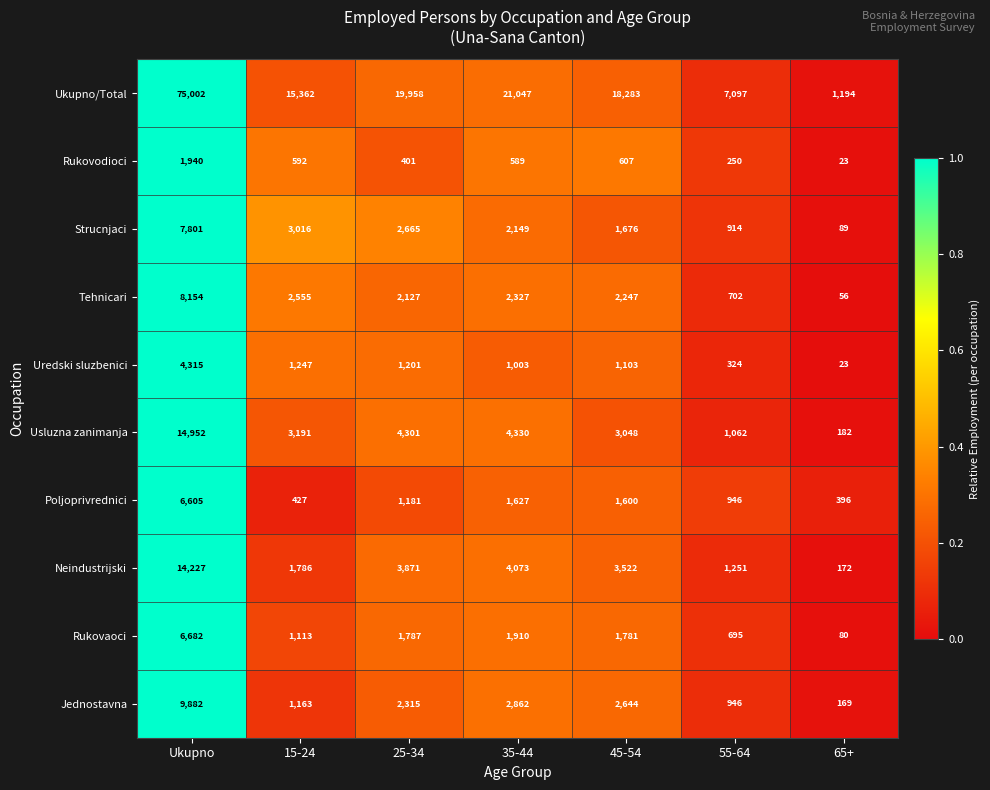

At which category is the sum across all series the highest?

Ukupno